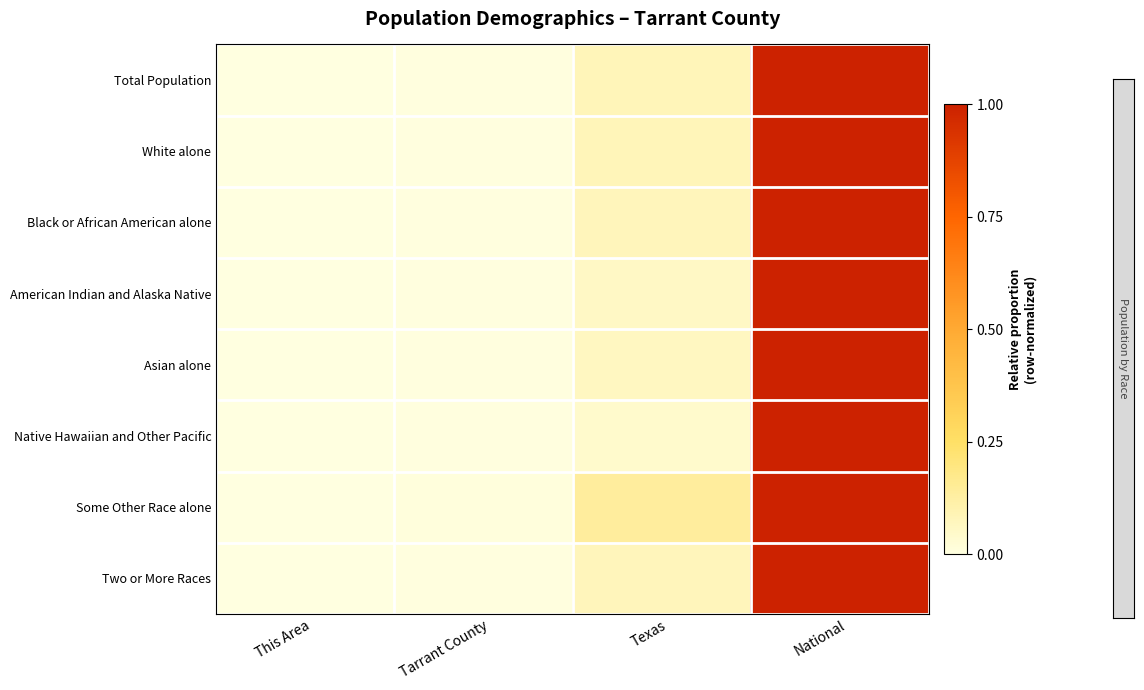

Reading left to right, list all the values displayed in this chart.

Total Population: This Area=0.0	Tarrant County=0.0	Texas=0.1	National=1.0
White alone: This Area=0.0	Tarrant County=0.0	Texas=0.1	National=1.0
Black or African American alone: This Area=0.0	Tarrant County=0.0	Texas=0.1	National=1.0
American Indian and Alaska Native: This Area=0.0	Tarrant County=0.0	Texas=0.1	National=1.0
Asian alone: This Area=0.0	Tarrant County=0.0	Texas=0.1	National=1.0
Native Hawaiian and Other Pacific: This Area=0.0	Tarrant County=0.0	Texas=0.0	National=1.0
Some Other Race alone: This Area=0.0	Tarrant County=0.0	Texas=0.1	National=1.0
Two or More Races: This Area=0.0	Tarrant County=0.0	Texas=0.1	National=1.0